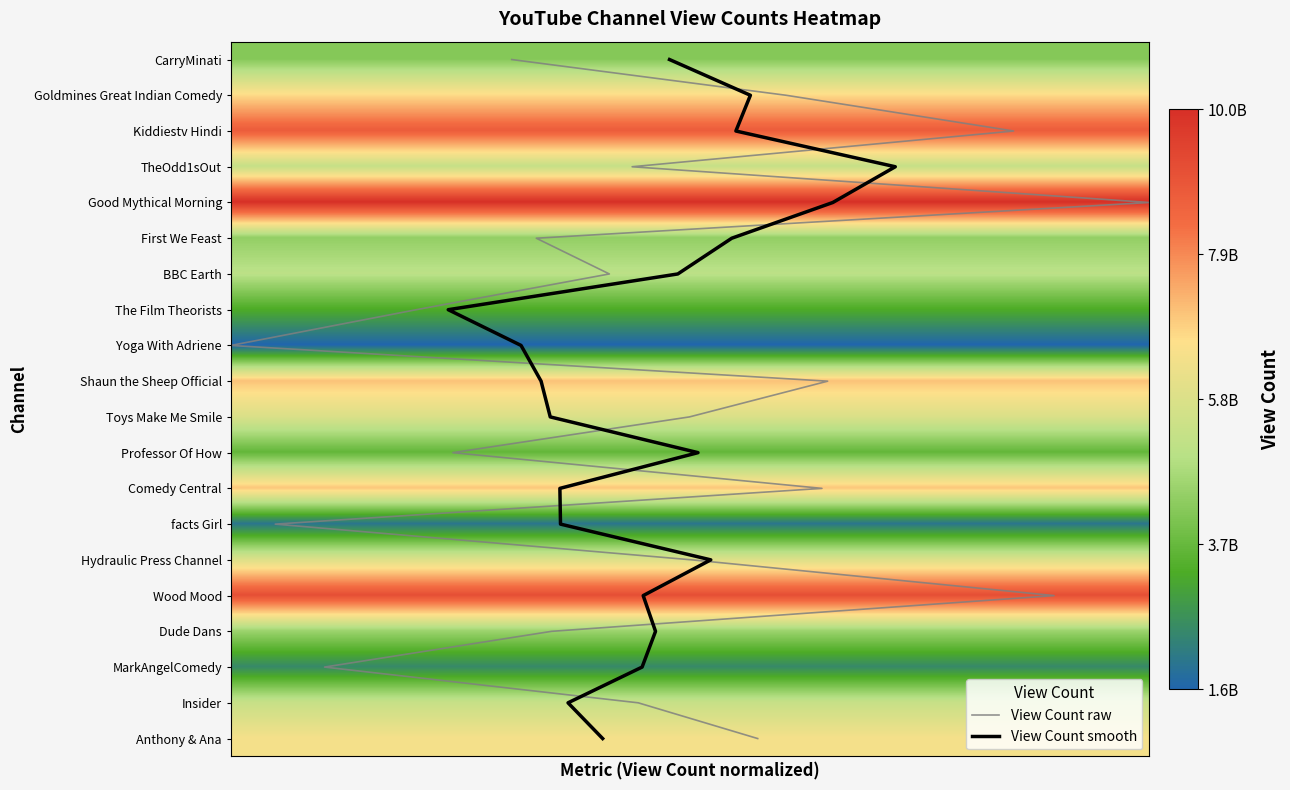

How many positive values does the View Count smooth series have?

19